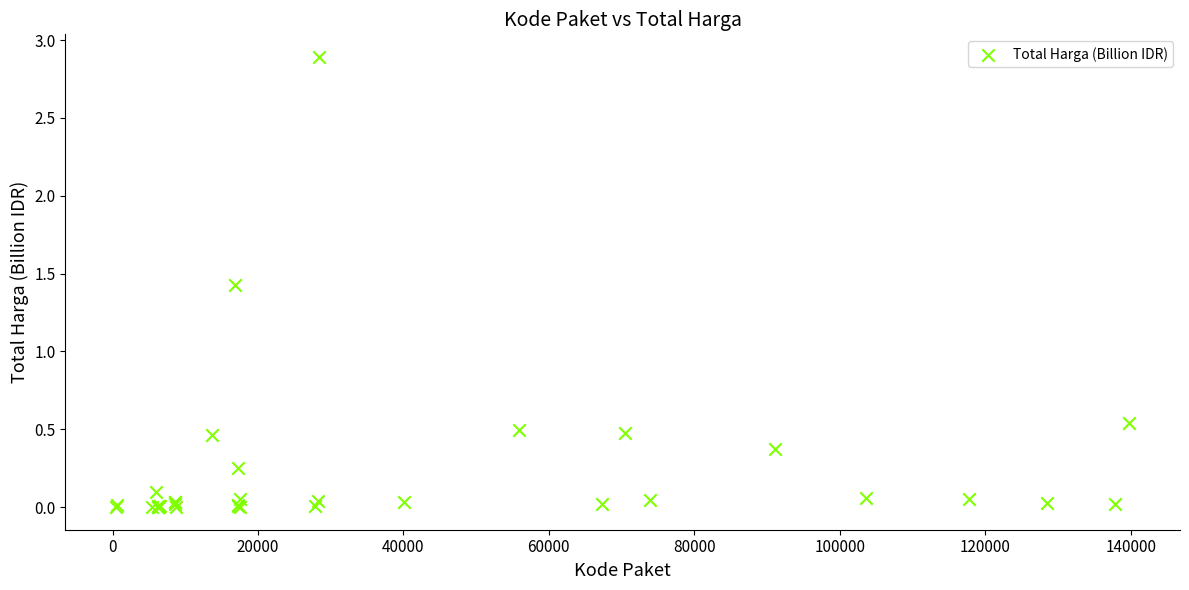

What Y value in the scatter plot is closest to 1?

1.4